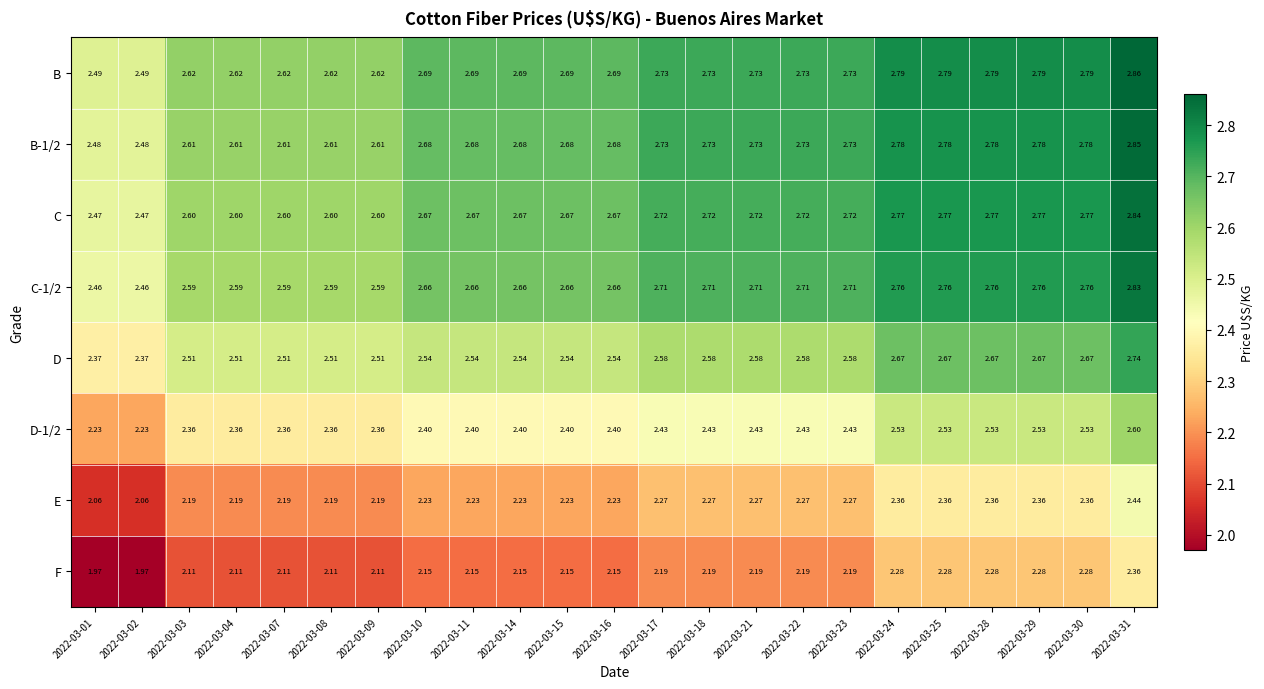

Which series has the widest spread of values?

F